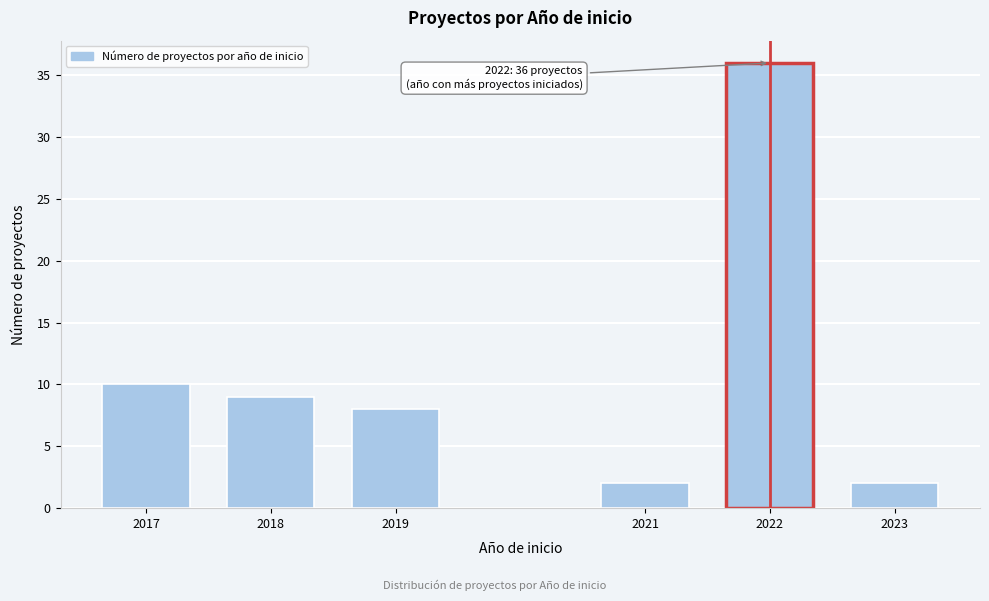

Reading left to right, transcribe all the data shown in this chart.

10	9	8	2	36	2